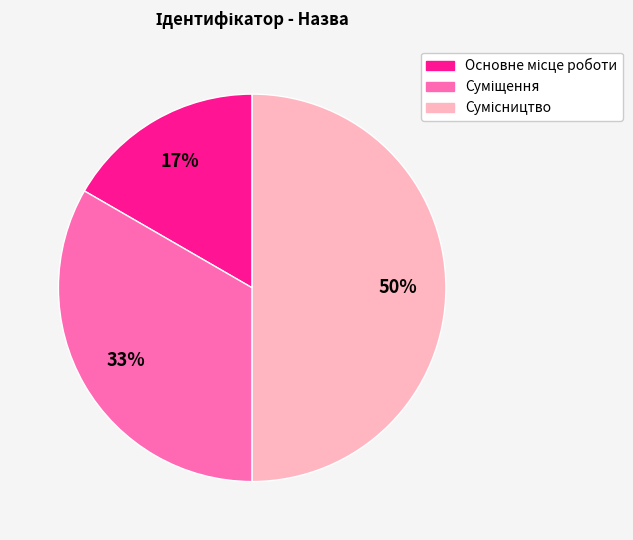

To the nearest percent, what is the difference between the largest and smallest slice percentages?

33%